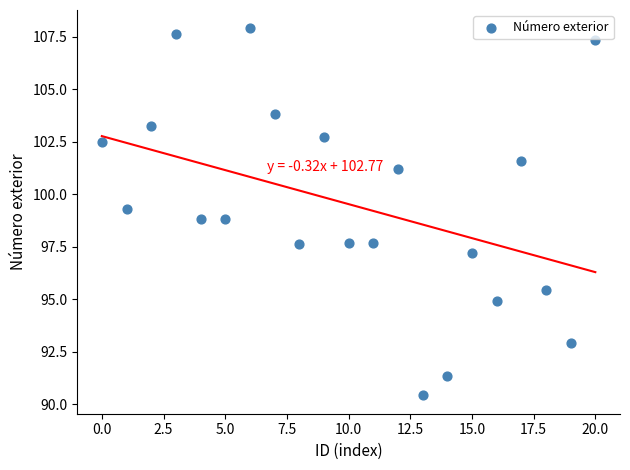

What is the range of Y values (max minus min)?

17.5